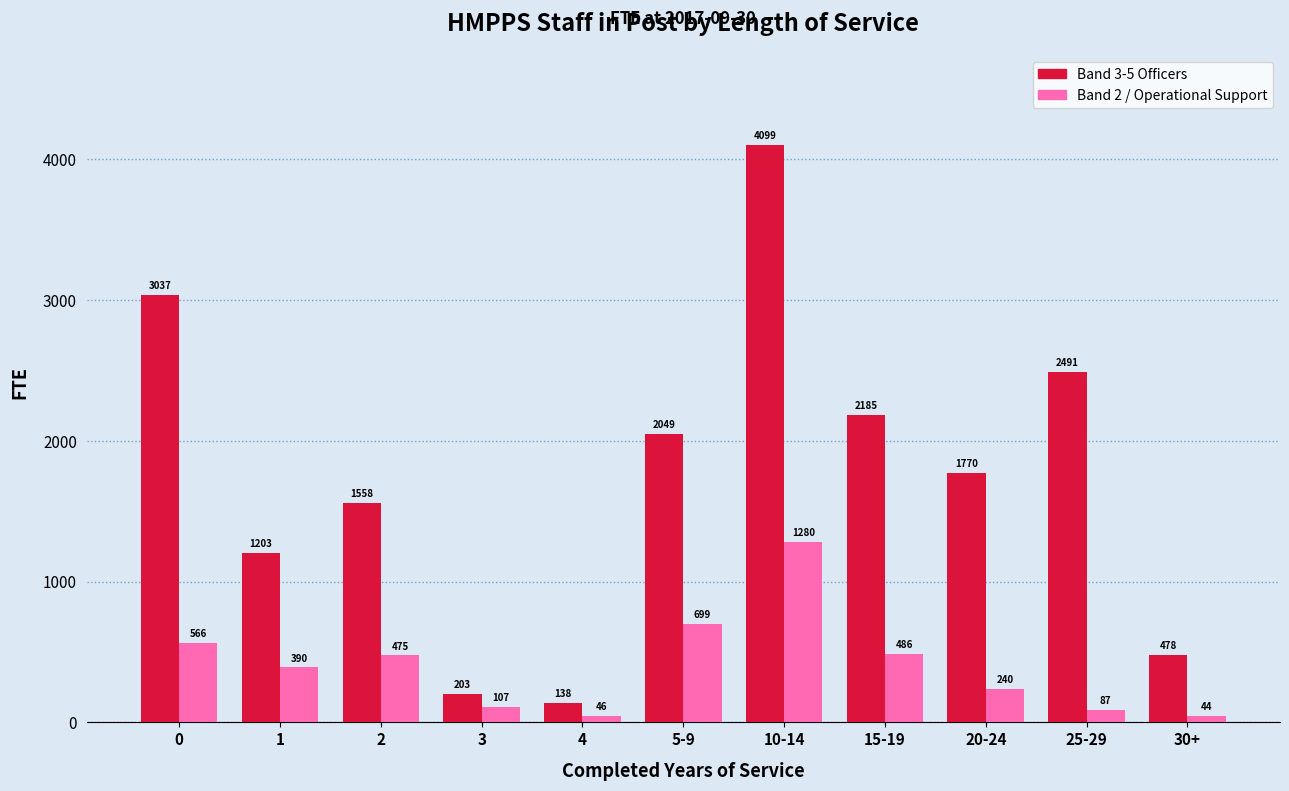

The value of Band 3-5 Officers at 15-19 is 2185.1. True or false?

True